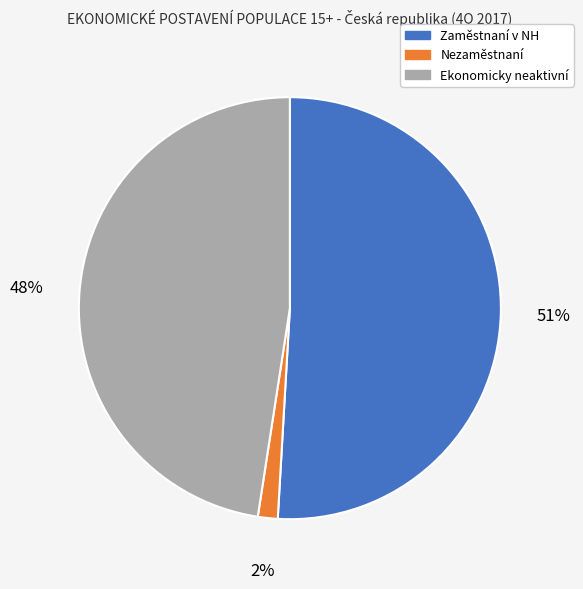

Between Zaměstnaní v NH and Ekonomicky neaktivní, which is larger?

Zaměstnaní v NH